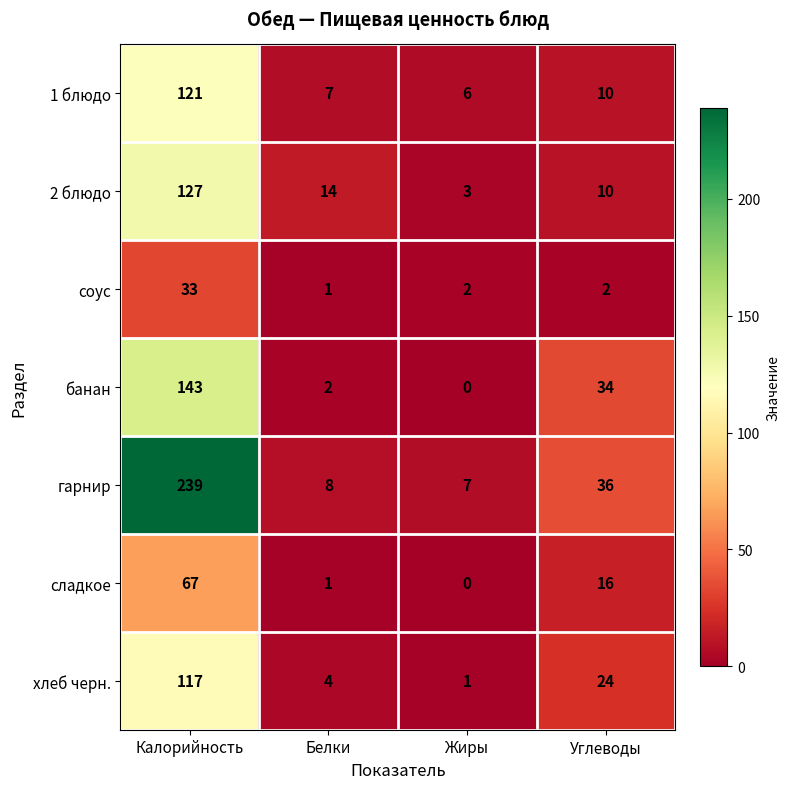

At which category is the sum across all series the highest?

Калорийность